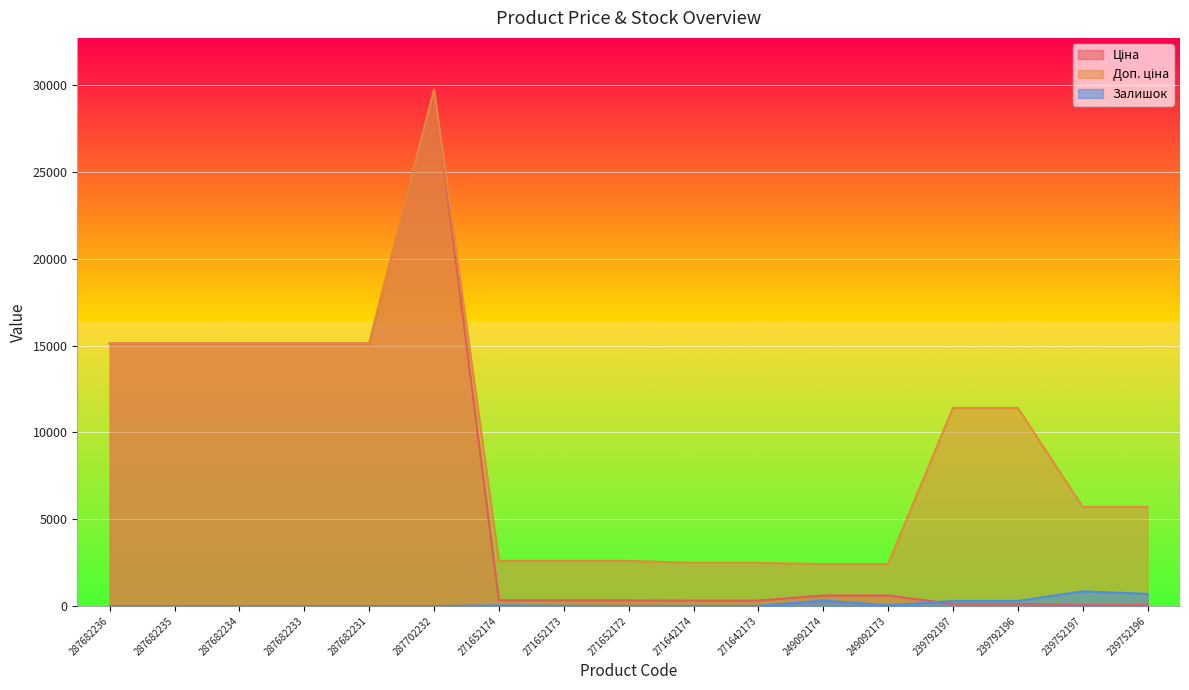

In Доп. ціна, how many points are higher than both neighbors (excluding endpoints)?

1